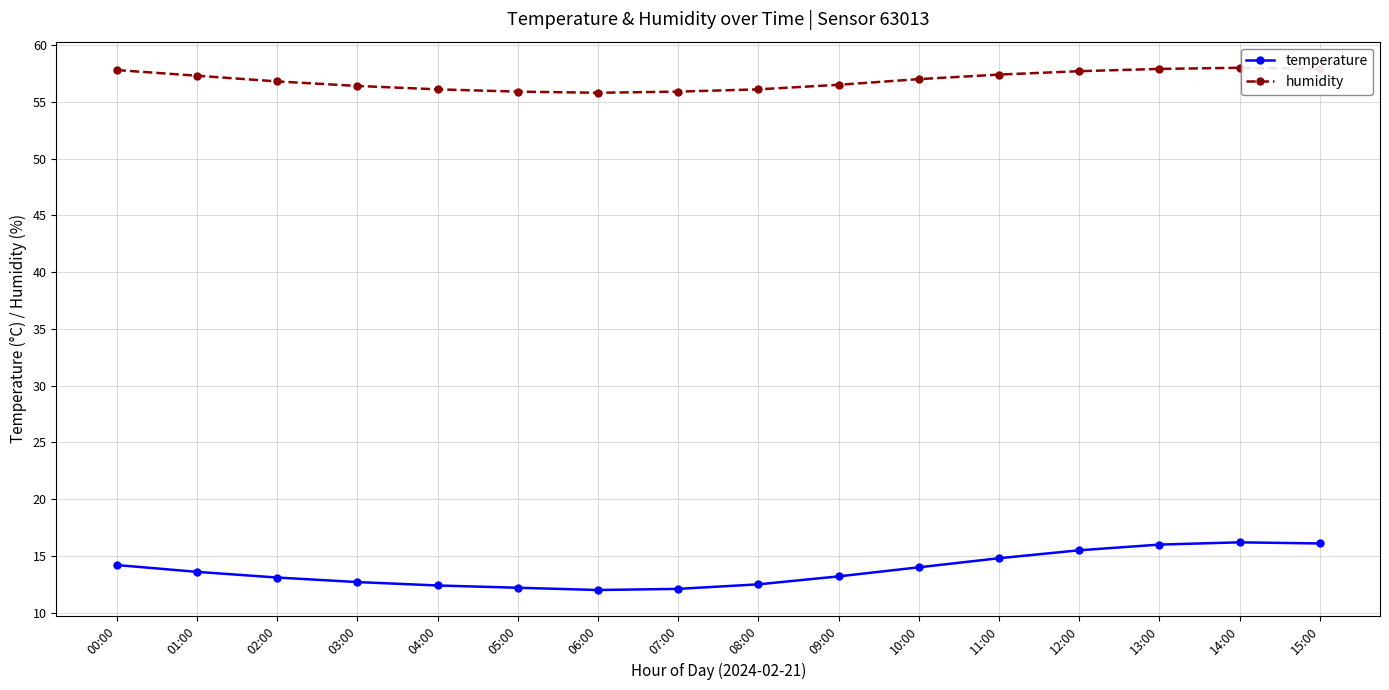

Which series has the largest total across all categories?

humidity